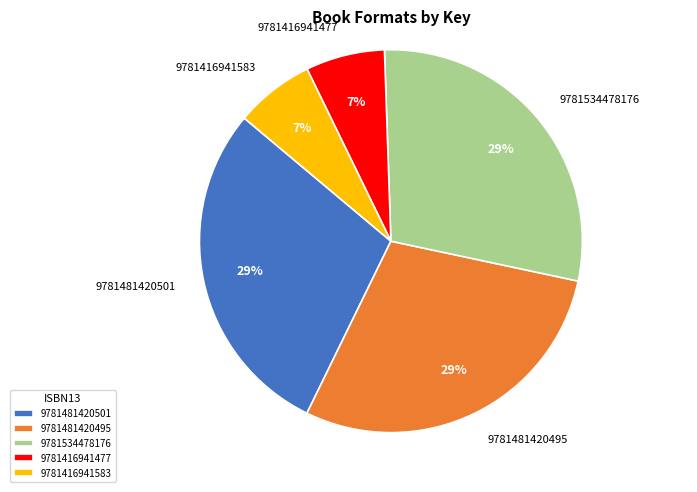

Do 9781416941477 and 9781481420501 together represent more than half of the pie?

No